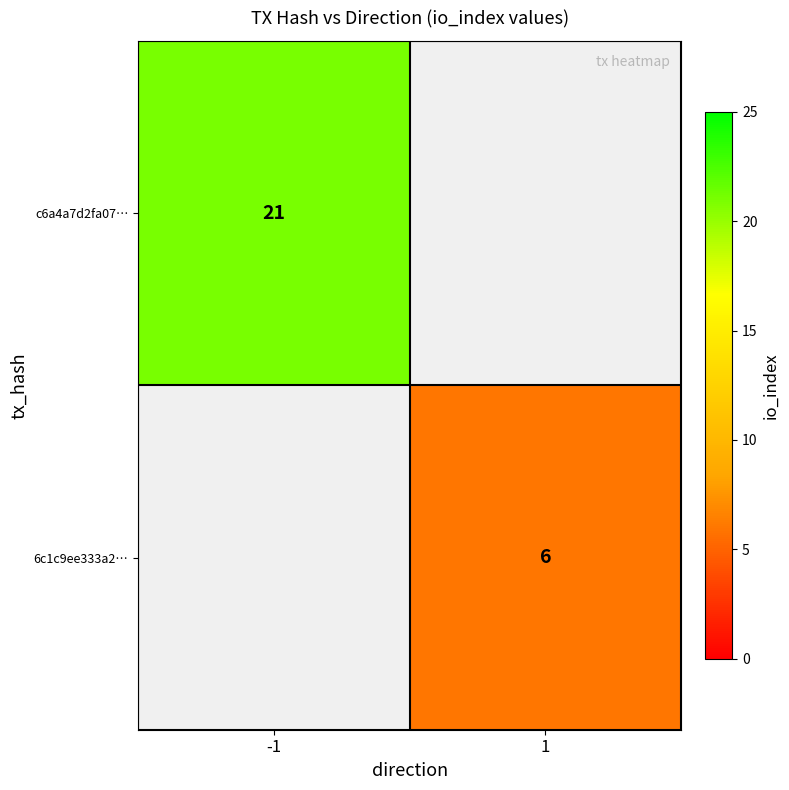

Is it true that c6a4a7d2fa07… equals 21 at -1?

True